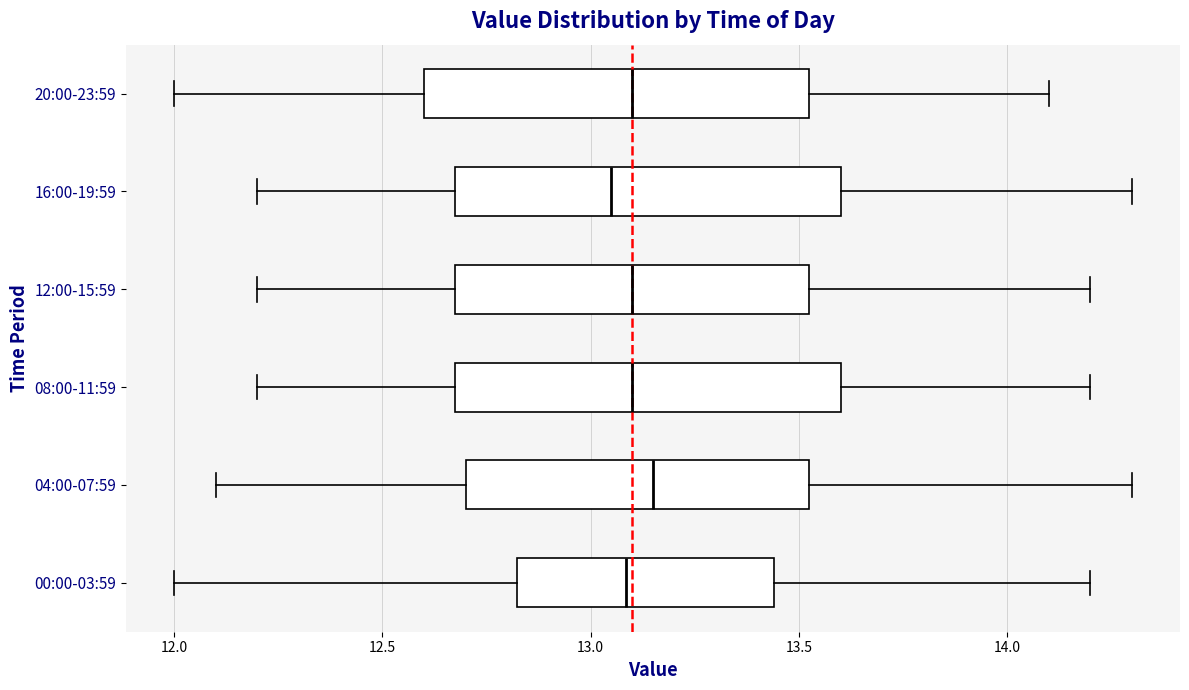

Reading bottom to top, transcribe this box plot: for each box, give where its median line is, the range the box spans, and where its two whiskers end, as read against the x-axis. The values are not printed on the chart, so give them approximately, as read against the axis.

00:00-03:59: median 13.10, box 12.80 to 13.45, whiskers 12.00 to 14.20
04:00-07:59: median 13.15, box 12.70 to 13.55, whiskers 12.10 to 14.30
08:00-11:59: median 13.10, box 12.70 to 13.60, whiskers 12.20 to 14.20
12:00-15:59: median 13.10, box 12.70 to 13.55, whiskers 12.20 to 14.20
16:00-19:59: median 13.05, box 12.70 to 13.60, whiskers 12.20 to 14.30
20:00-23:59: median 13.10, box 12.60 to 13.55, whiskers 12.00 to 14.10